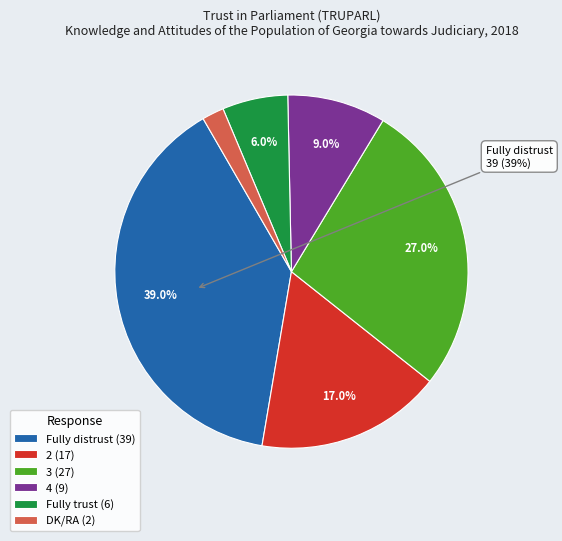

Which slice is the largest?

Fully distrust